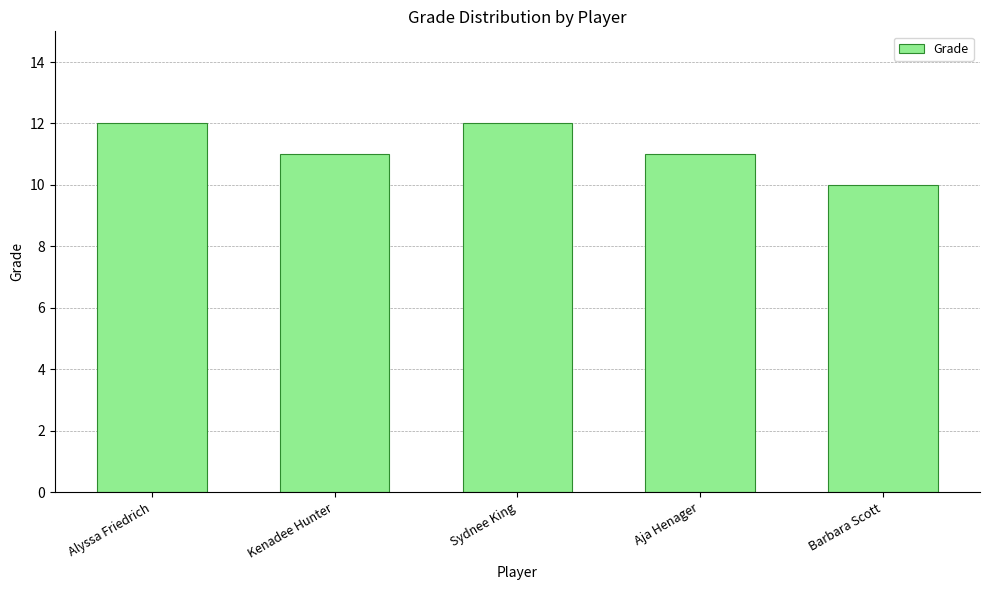

The chart shows a value of 8 at Alyssa Friedrich. True or false?

False